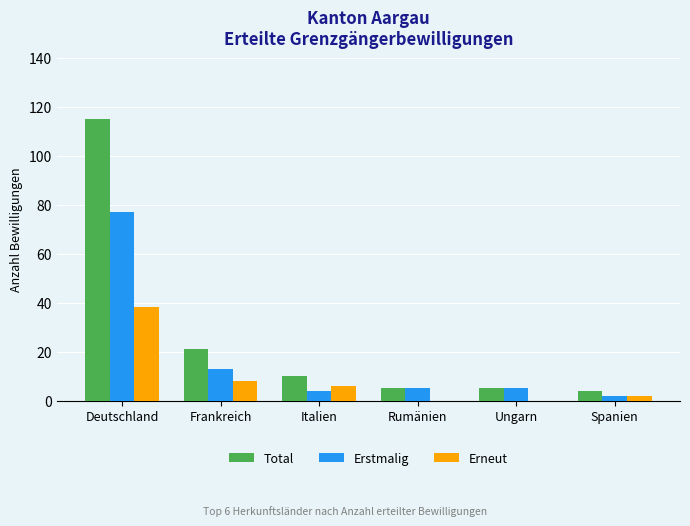

Is it true that Erneut equals 20 at Deutschland?

False